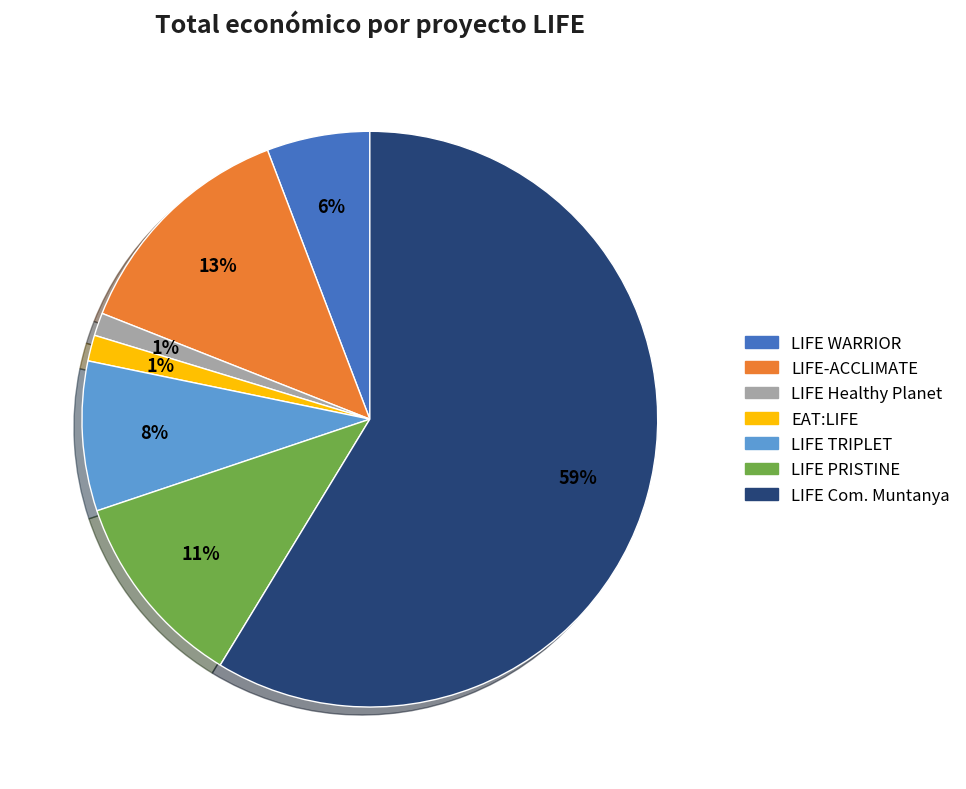

Does any single category account for the majority?

Yes